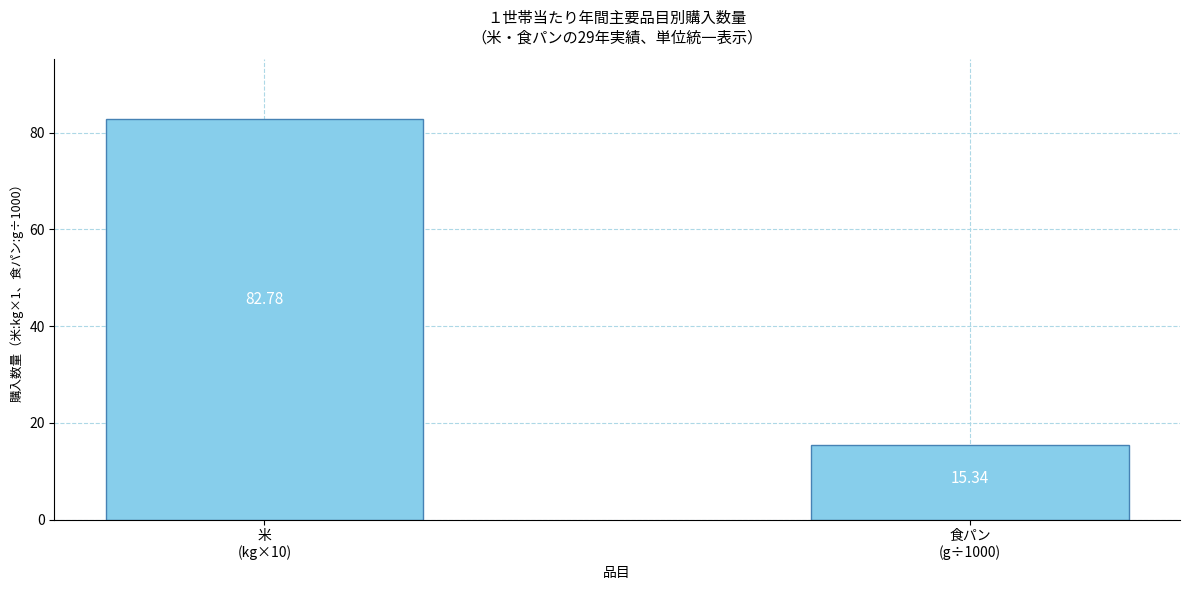

Reading left to right, list all the values displayed in this chart.

82.8	15.3